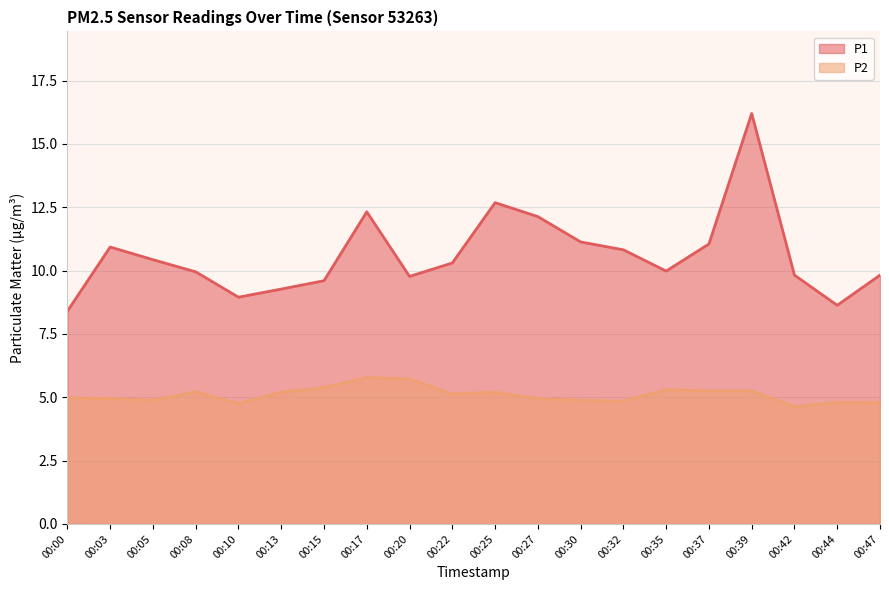

What is the difference between the second highest and second lowest values in the P2 series?

1.0